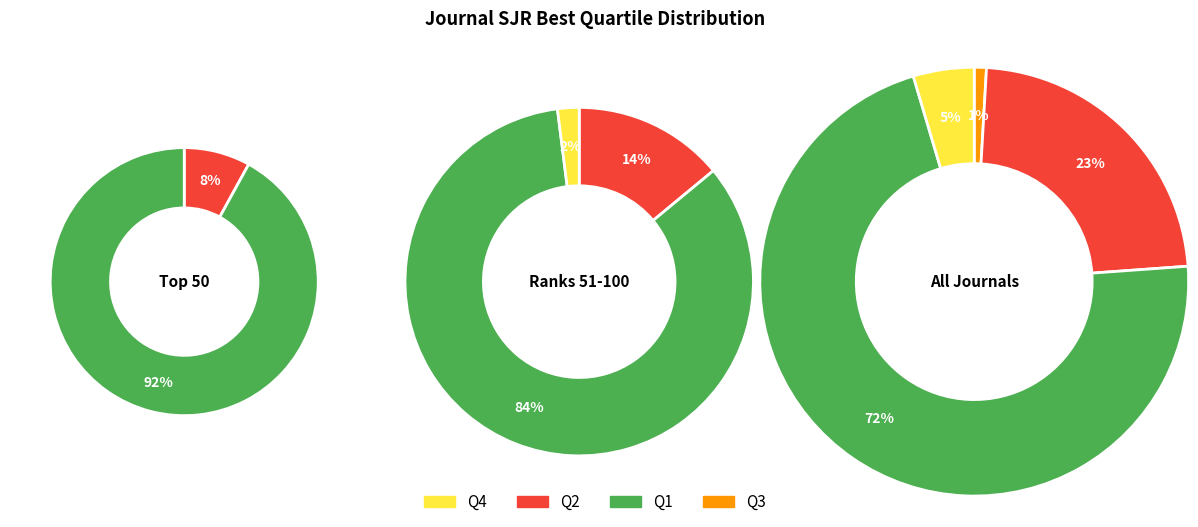

How many segments does this pie chart have?

4